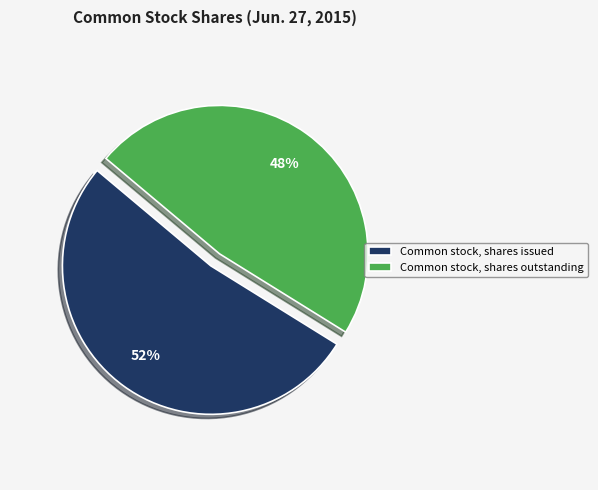

Is there a majority slice in this chart?

Yes